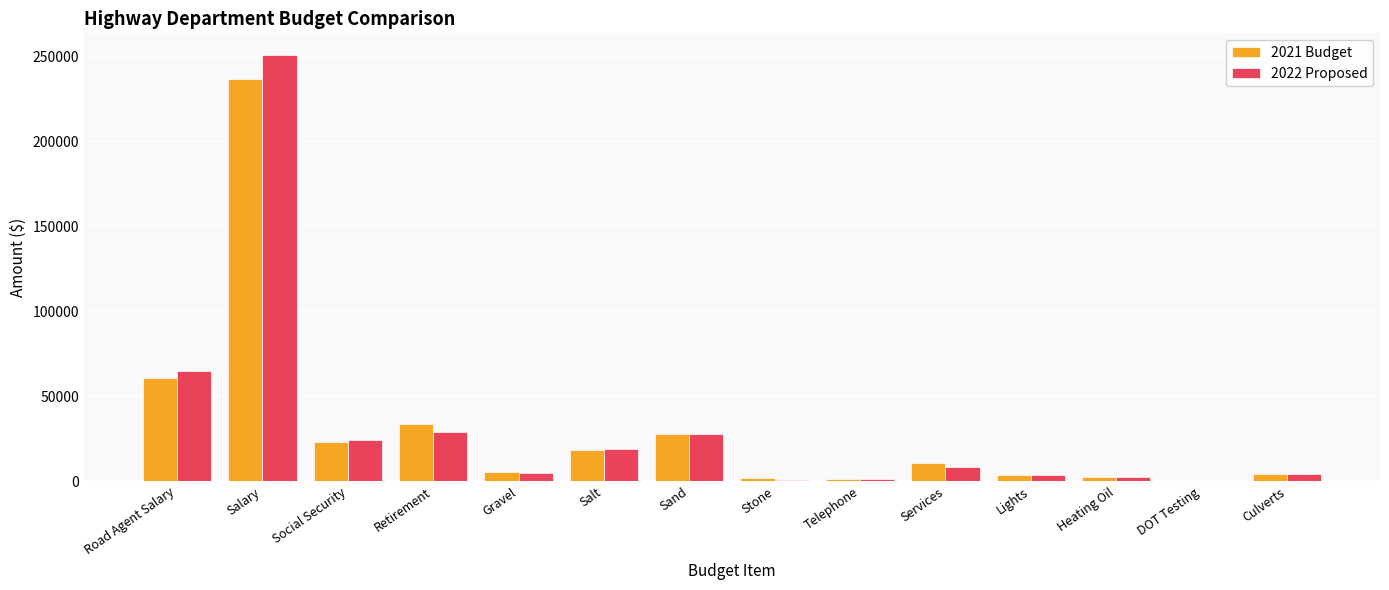

Is the value of 2021 Budget at Telephone greater than the value of 2022 Proposed at Gravel?

No